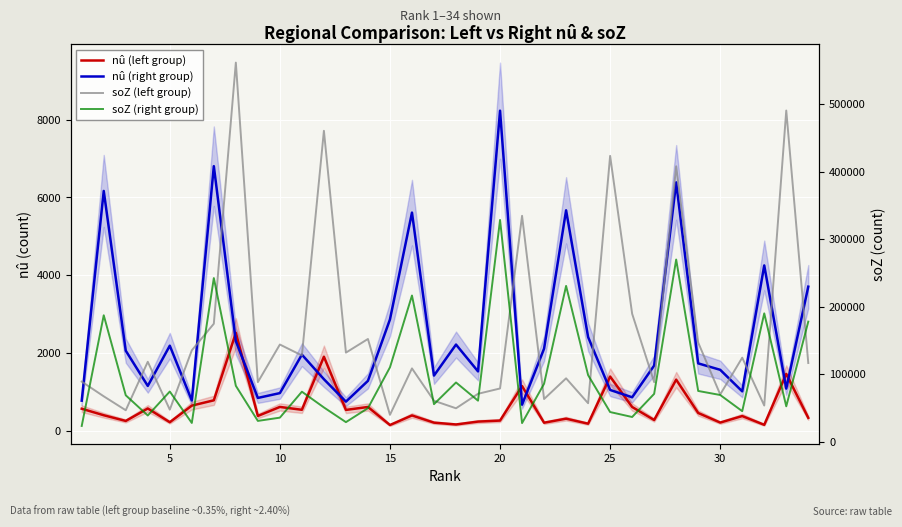

What is the average value of the soZ (left group) series?

159110